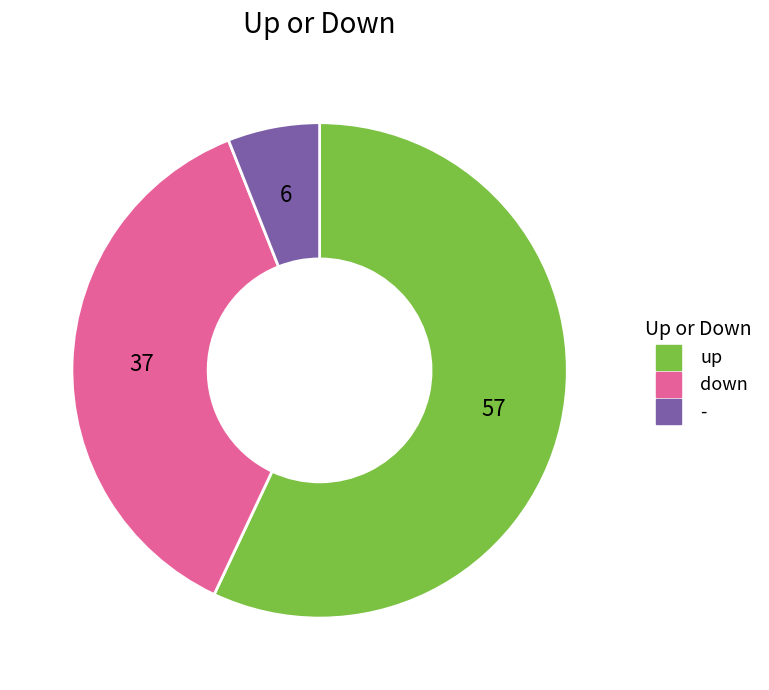

The - slice represents 6% of the pie. True or false?

True